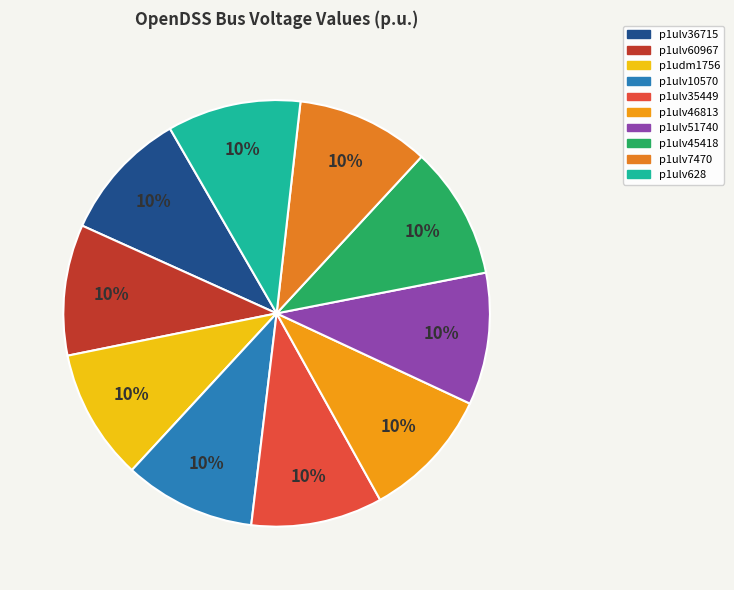

What is the smallest slice in the pie chart?

p1ulv36715